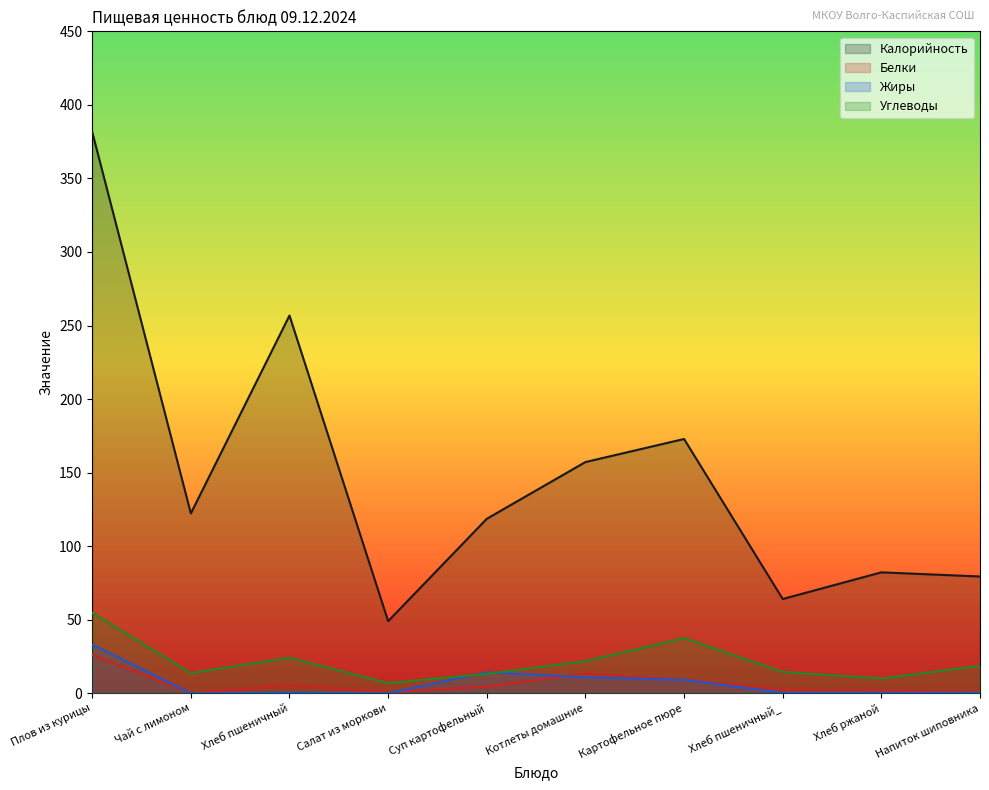

What is the difference between the Калорийность values at Суп картофельный and Напиток шиповника?

39.2